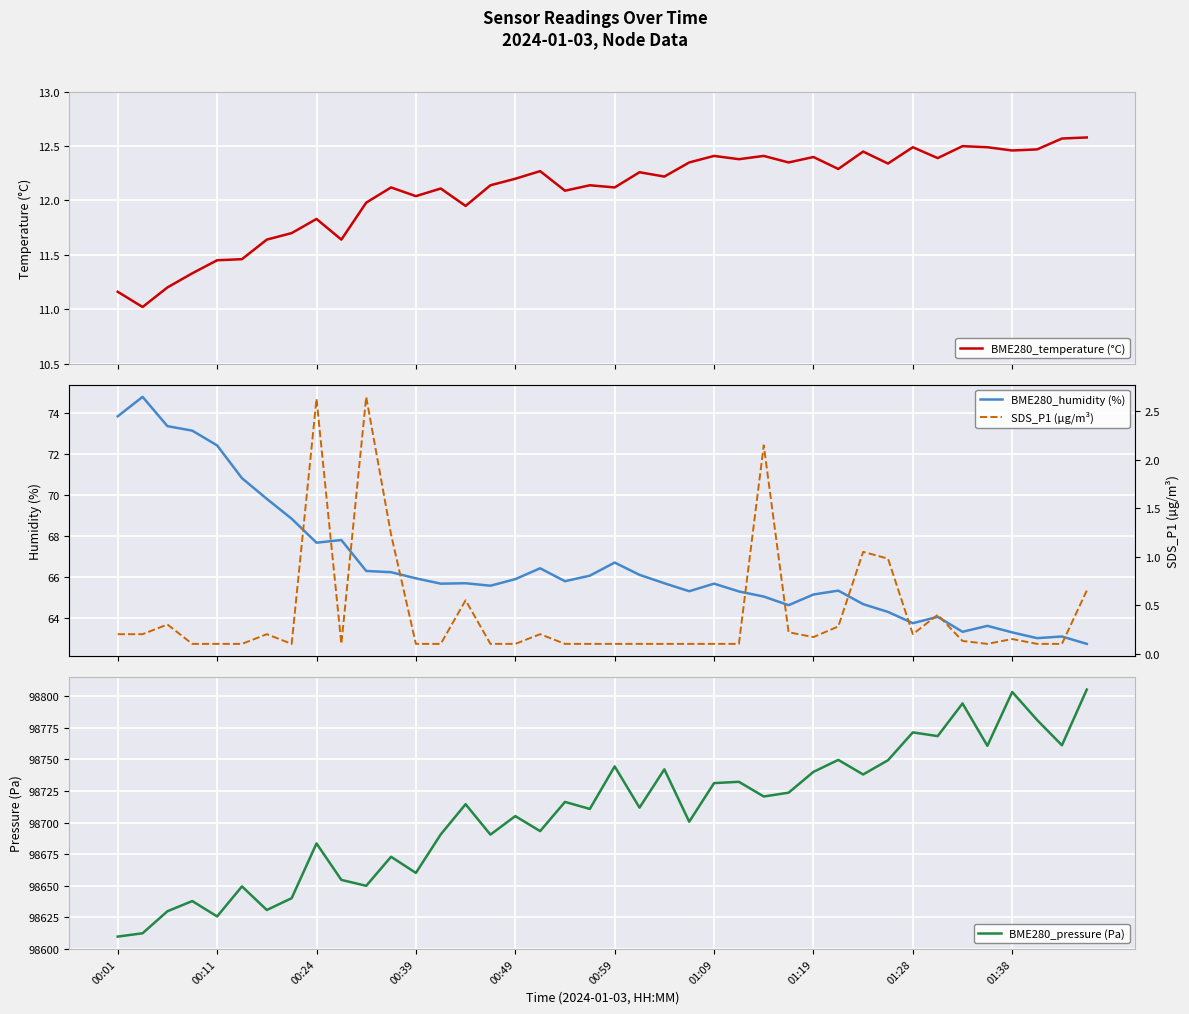

Count the number of data series in this chart.

4